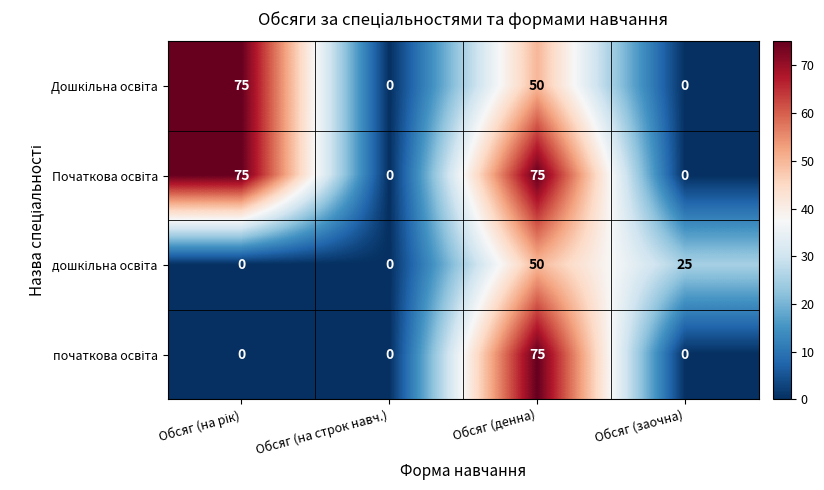

At how many categories does at least one series exceed 3?

3